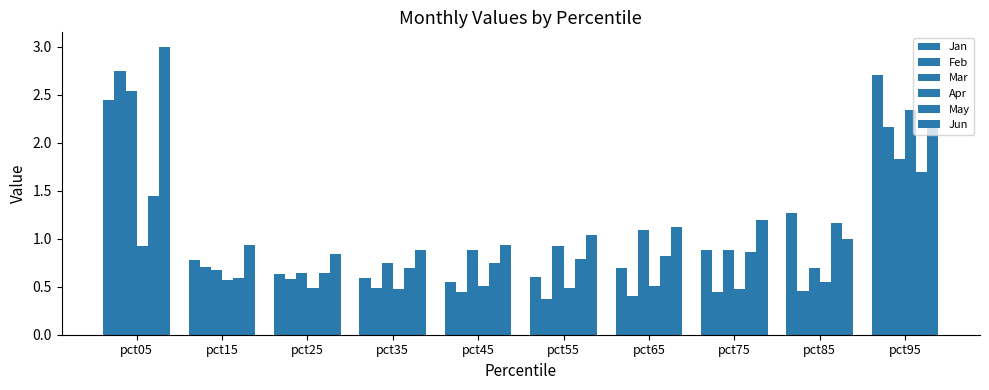

How many bars are there in total?

60